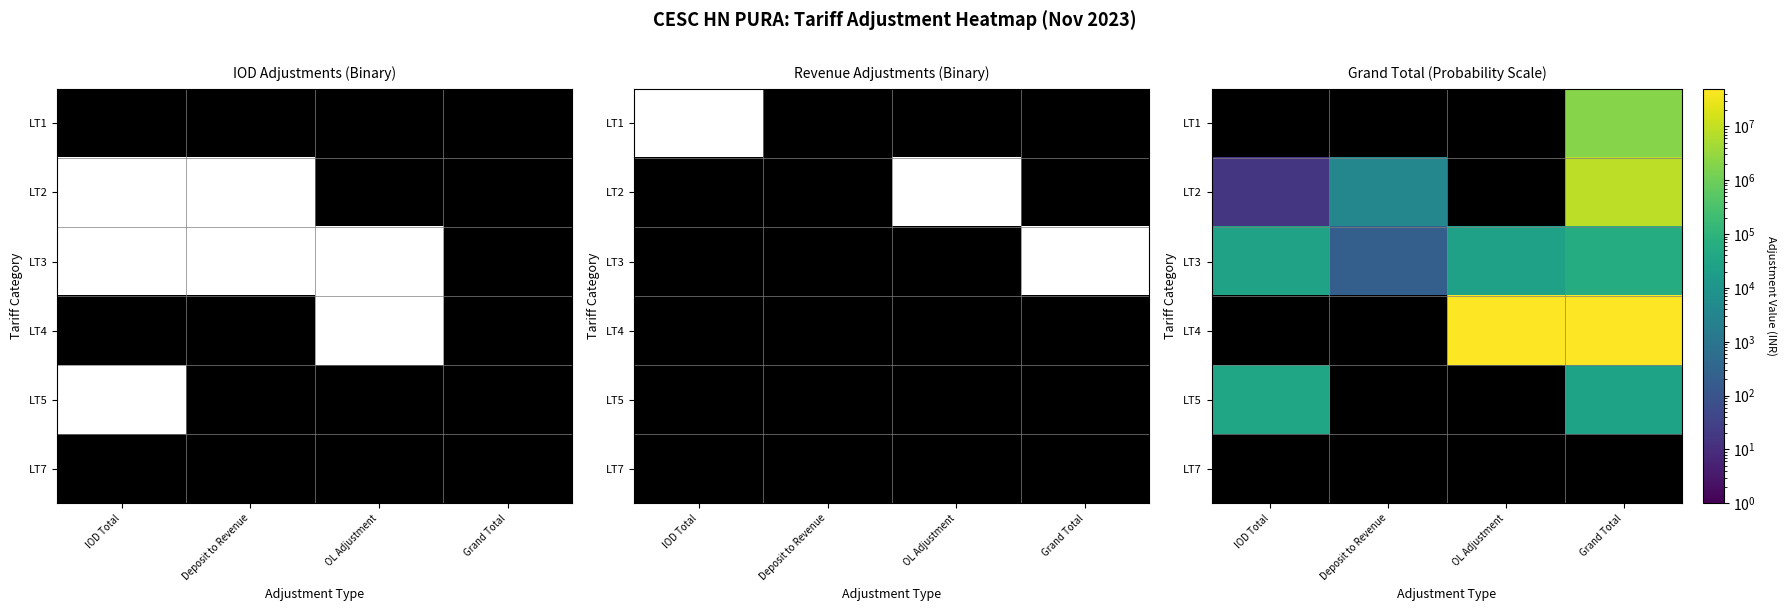

Rank the series at Deposit to Revenue from lowest to highest value.

LT1, LT4, LT5, LT7, LT3, LT2